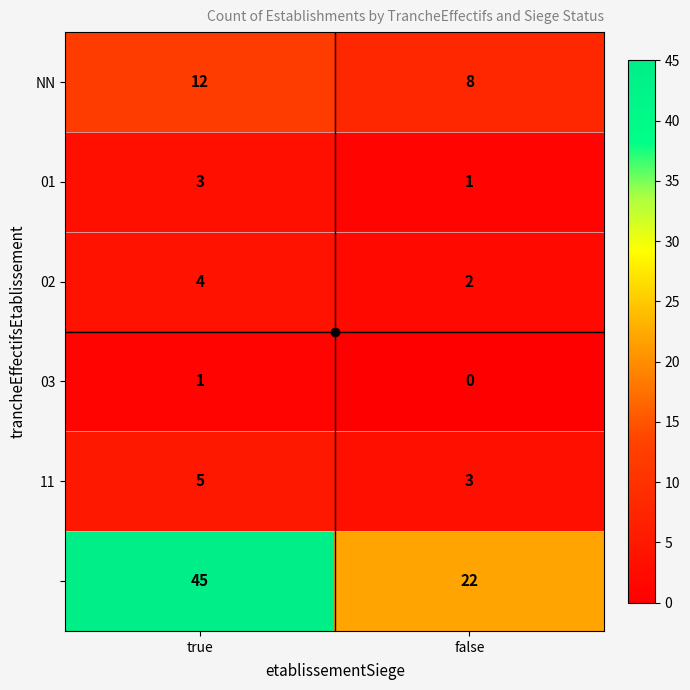

At which category is the sum across all series the highest?

true